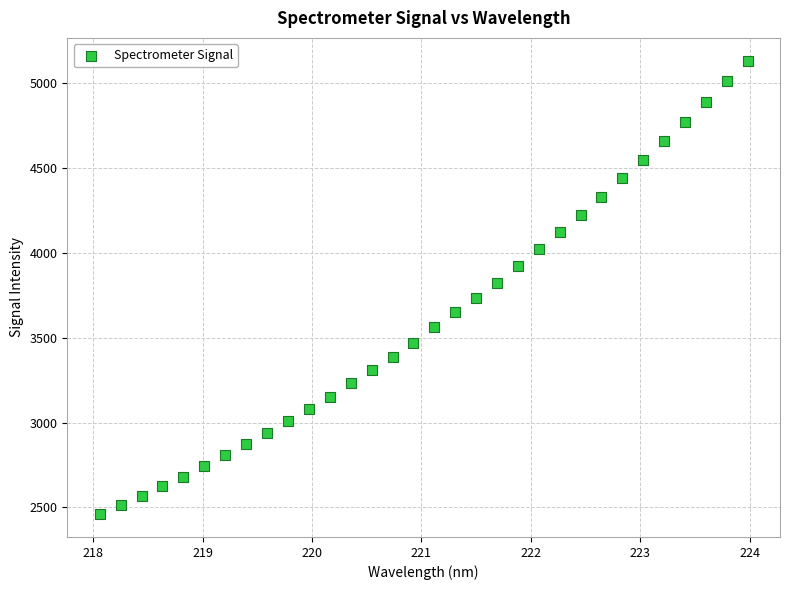

What is the range of Y values (max minus min)?

2671.7